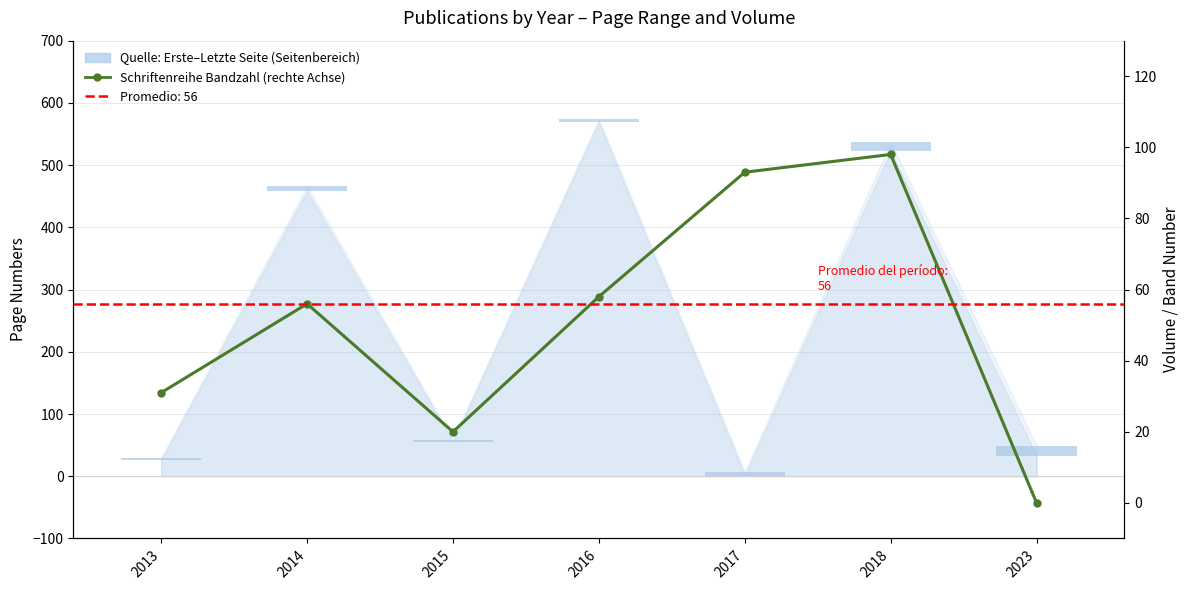

What is the difference between the maximum and second lowest values in the Schriftenreihe Bandzahl (eje derecho) series?

78